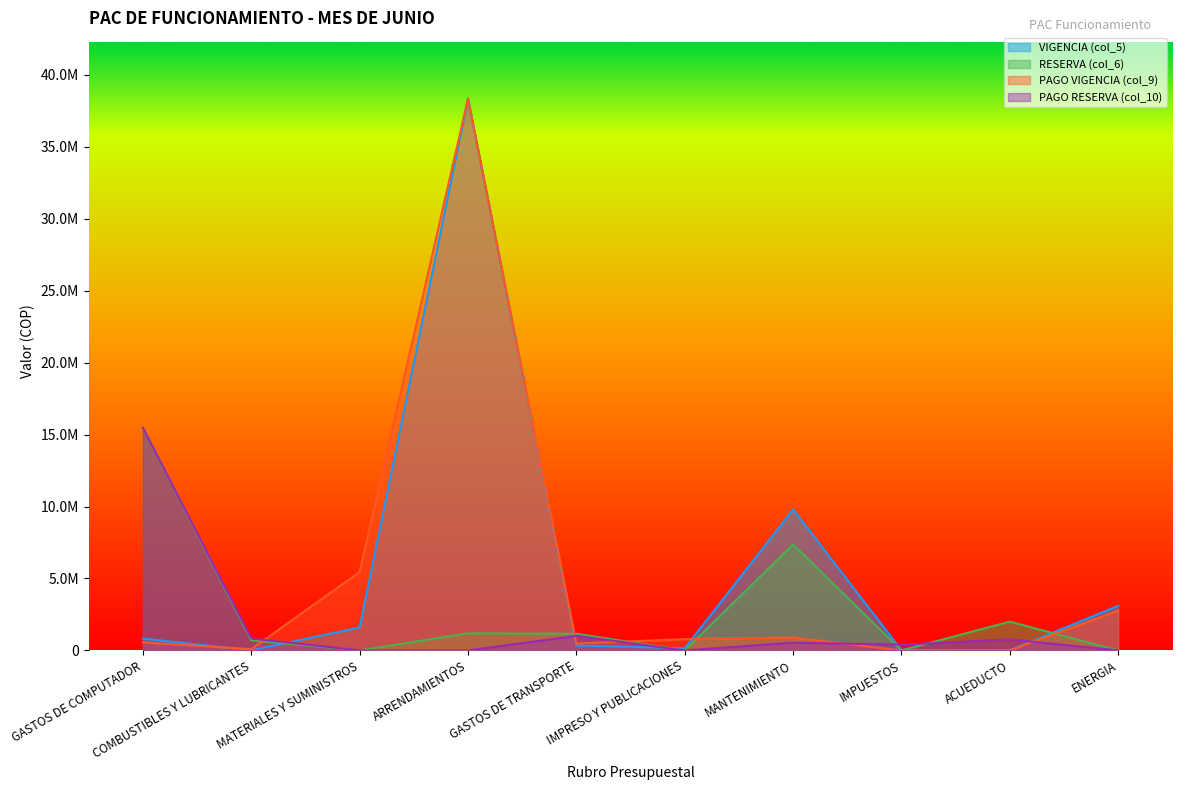

Reading left to right, extract all data points from this chart.

VIGENCIA (col_5): 822727	0	1600000	38360476	343955	145666	9797102	13636	0	3100000
RESERVA (col_6): 15475177	700000	0	1190667	1158100	0	7361630	0	2000000	0
PAGO VIGENCIA (col_9): 555999	83520	5459029	38360476	476749	779720	893384	0	0	2762547
PAGO RESERVA (col_10): 15475177	831938	0	0	1009851	0	538358	398180	767180	0